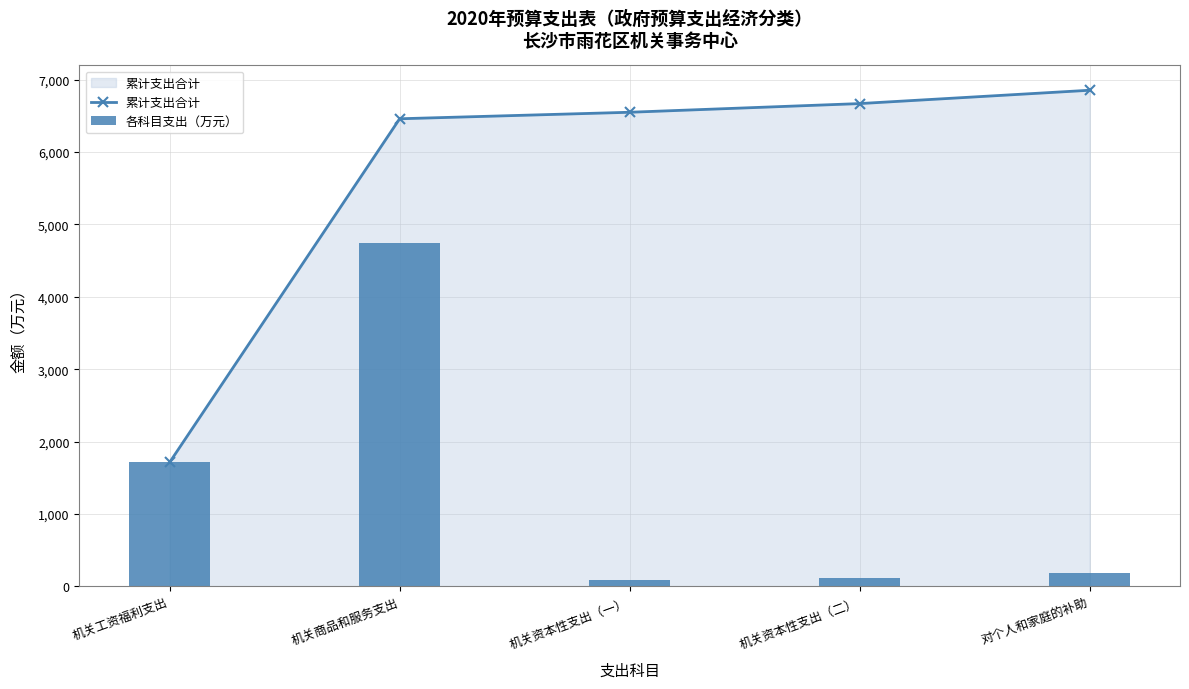

What is the label of the 4th bar from the right?

机关商品和服务支出